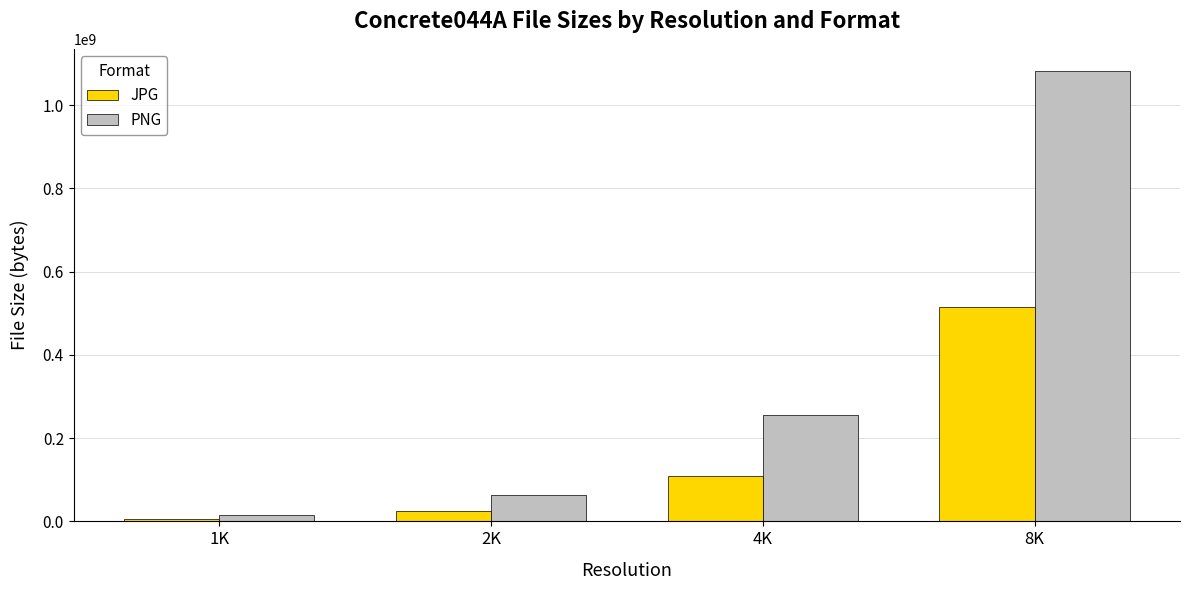

True or false: PNG has a value of 1081294871 at 8K.

True